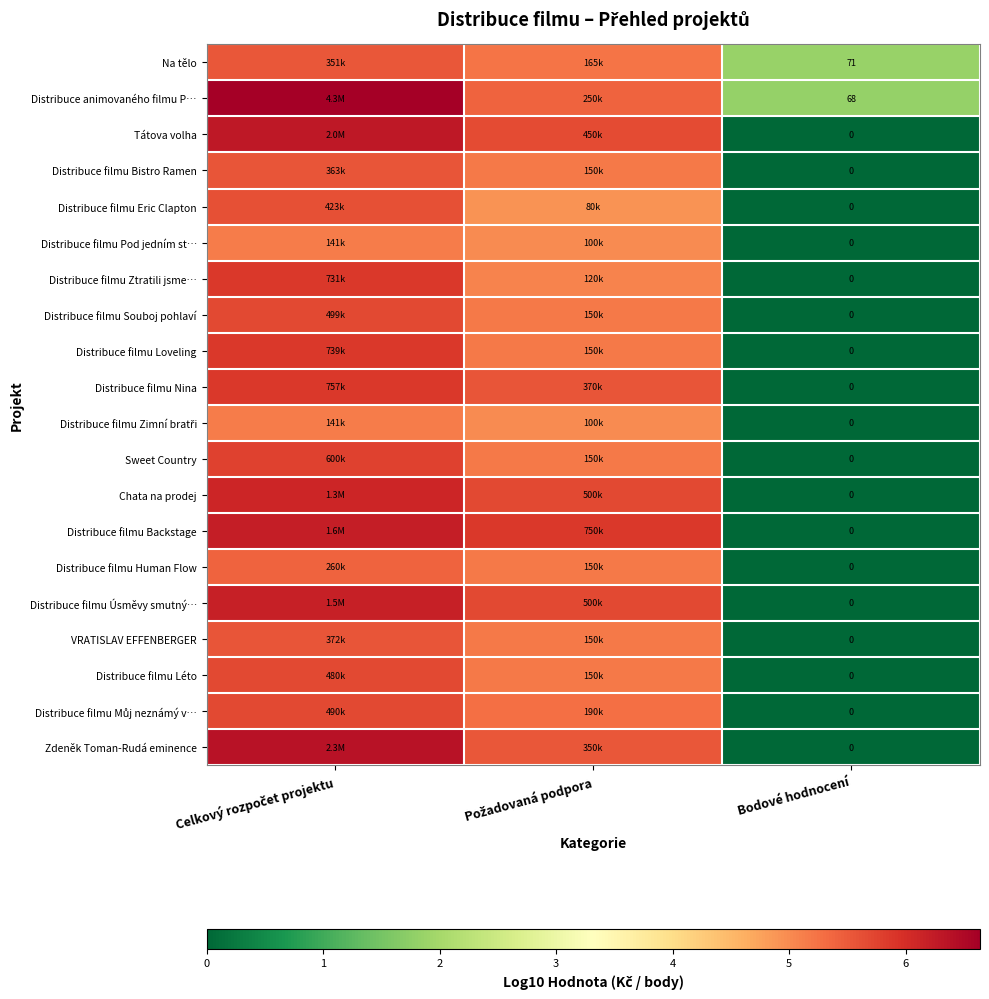

Is the value of Distribuce filmu Léto at Bodové hodnocení greater than the value of Distribuce animovaného filmu P… at Bodové hodnocení?

No